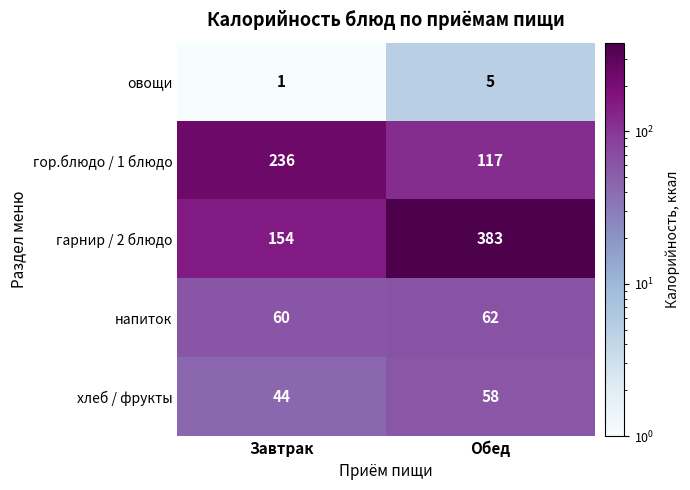

Which series has the largest range (max minus min)?

гарнир / 2 блюдо